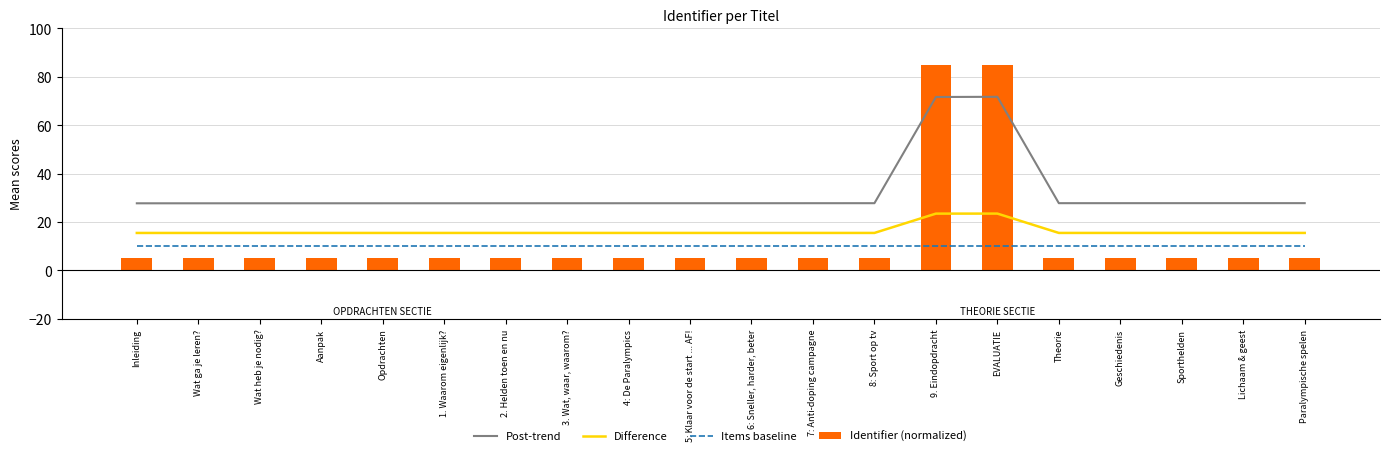

Rank the series by their maximum value, from highest to lowest.

Identifier (normalized), Post-trend, Difference, Items baseline